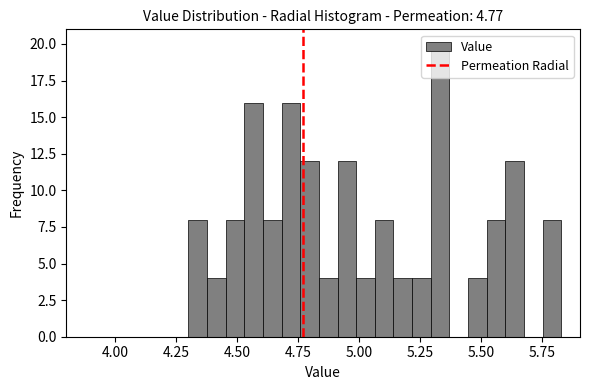

Around what value on the x-axis is the tallest bar? Give the approximate position of its centre, as read against the axis.

5.35